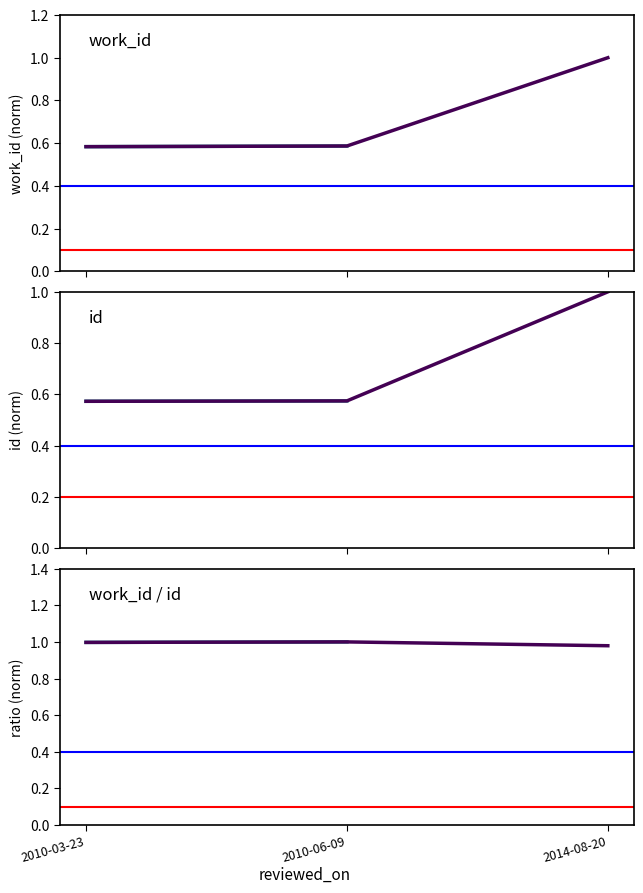

Between 2014-08-20 and 2010-06-09, which is larger?

2014-08-20